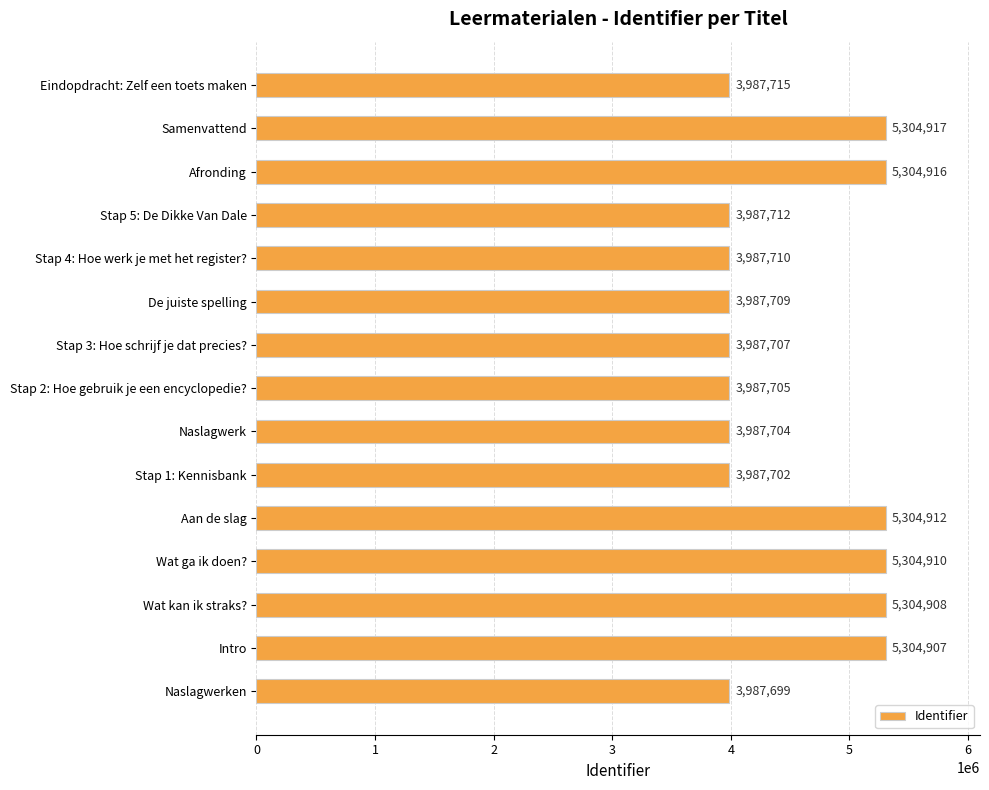

What is the approximate value at Wat kan ik straks?, to the nearest 10?

5304910